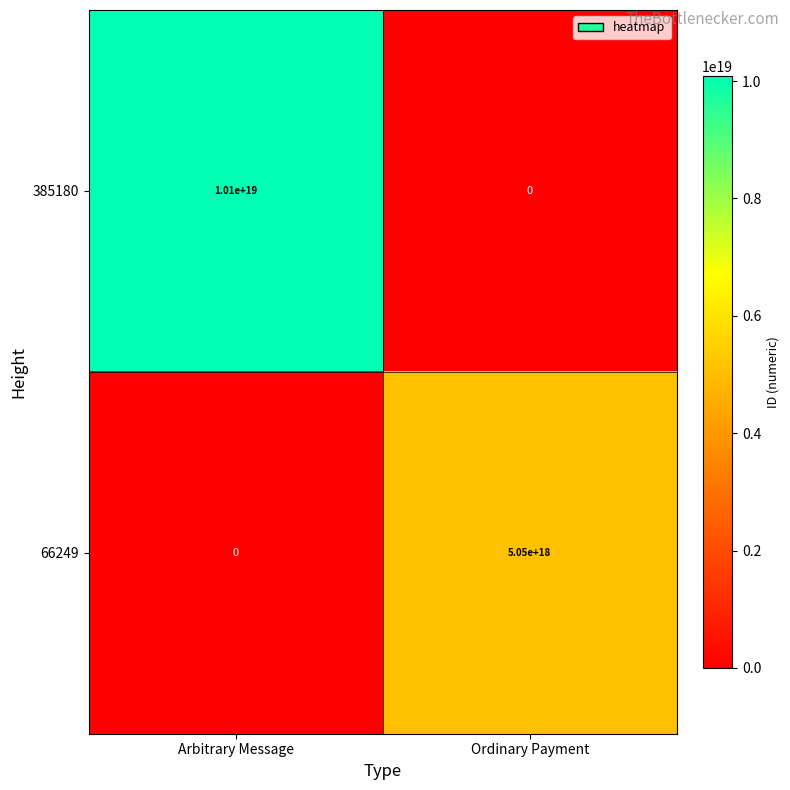

Which series has the largest total across all categories?

385180